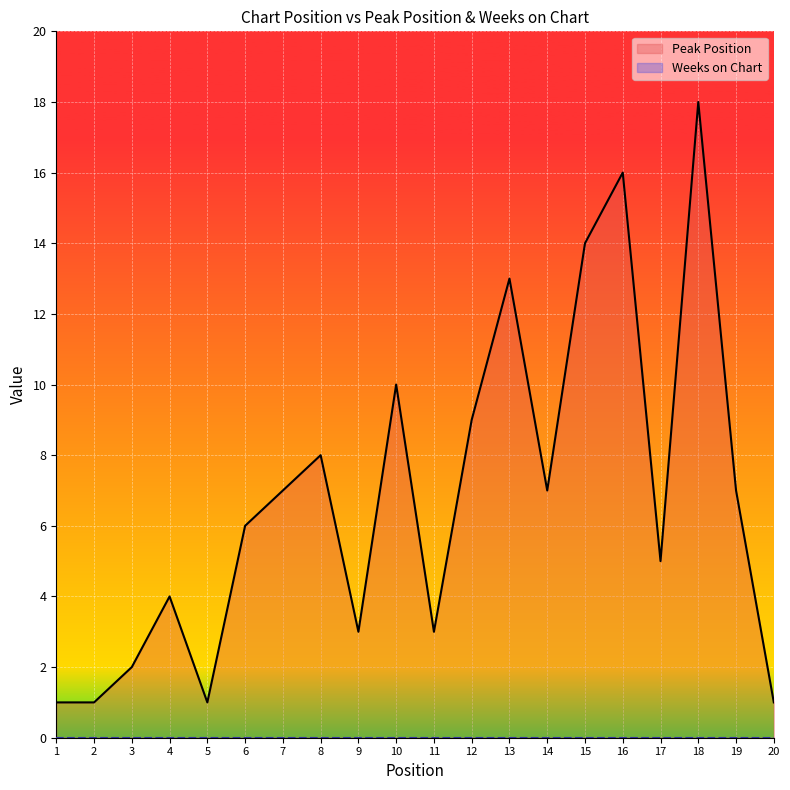

List the labels in order of Weeks on Chart value, largest first.

1, 2, 3, 4, 5, 6, 7, 8, 9, 10, 11, 12, 13, 14, 15, 16, 17, 18, 19, 20